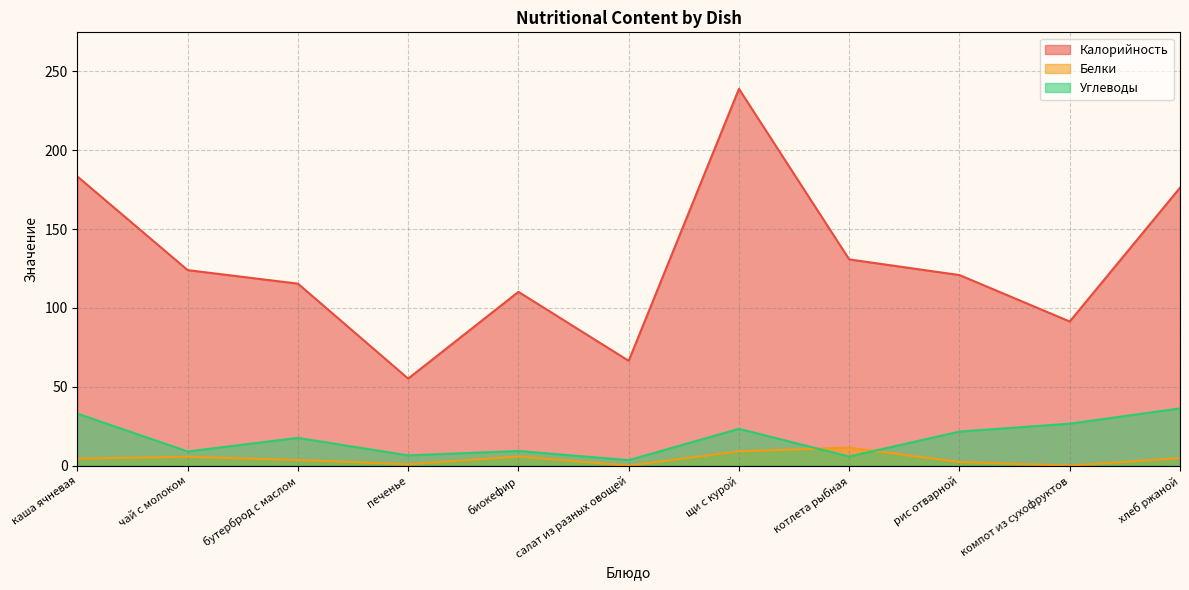

The Углеводы series shows 15.6 at каша ячневая. True or false?

False